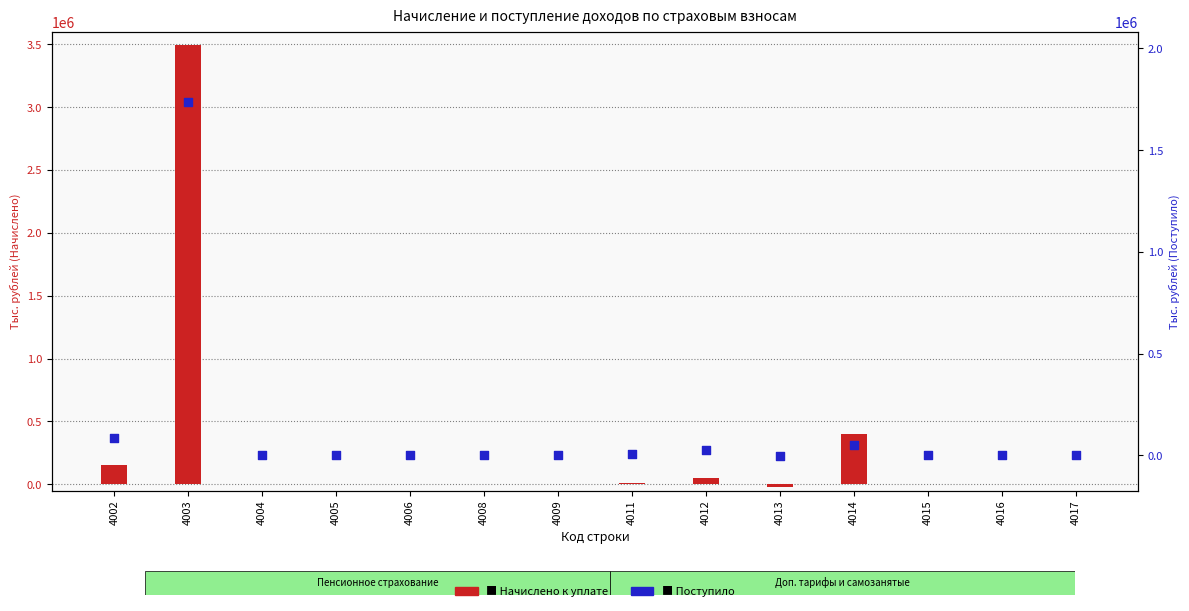

Is the value of Начислено к уплате at 4017 greater than the value of Поступило at 4005?

Yes